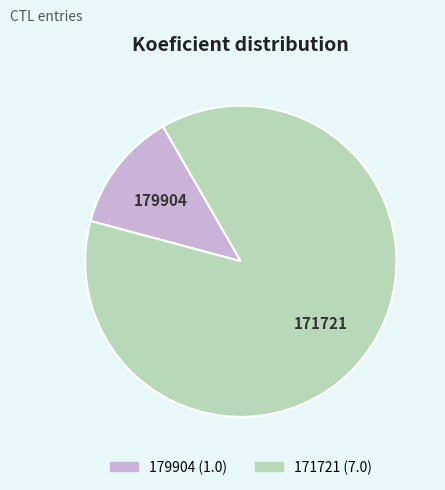

How many segments does this pie chart have?

2